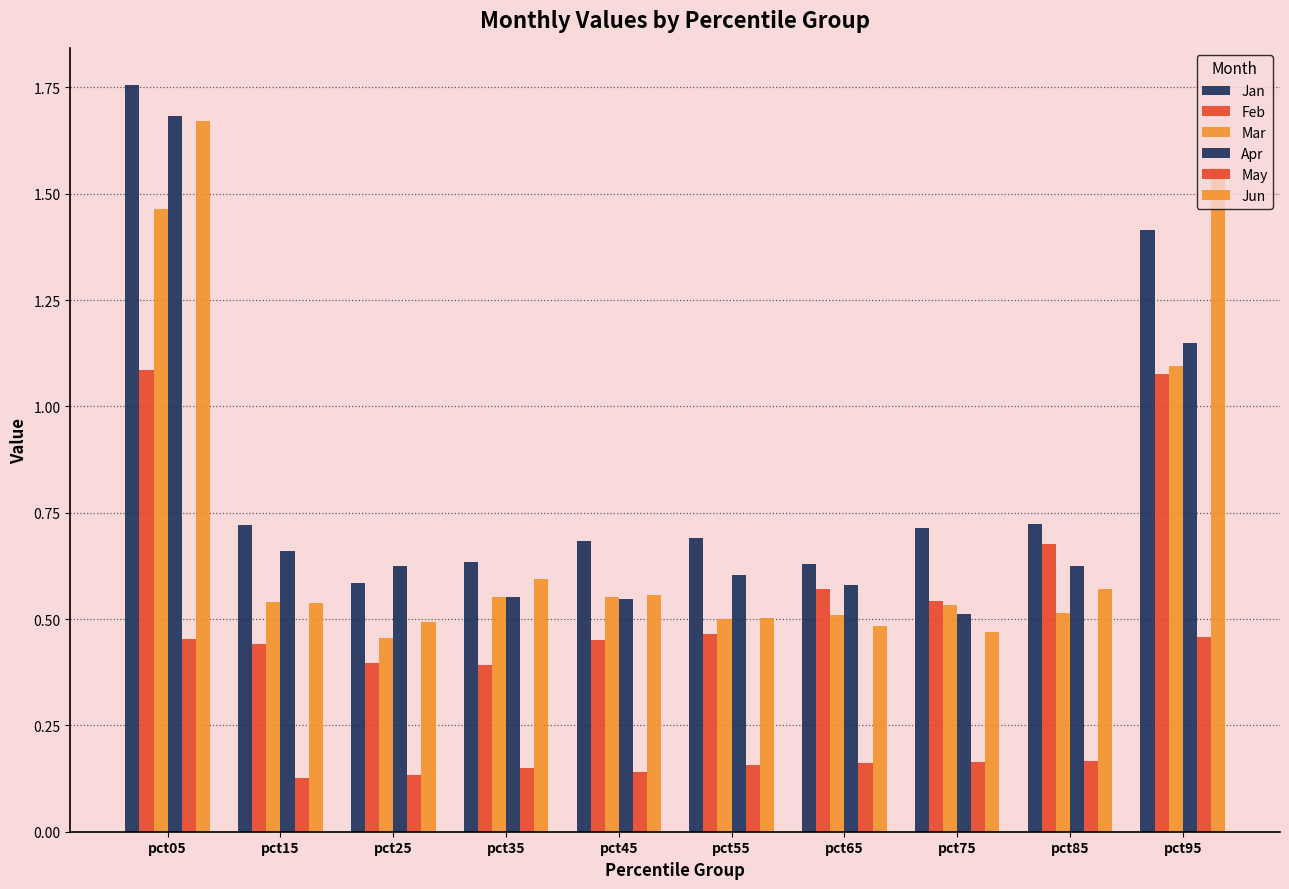

Which category has the lowest value across all series?

pct15